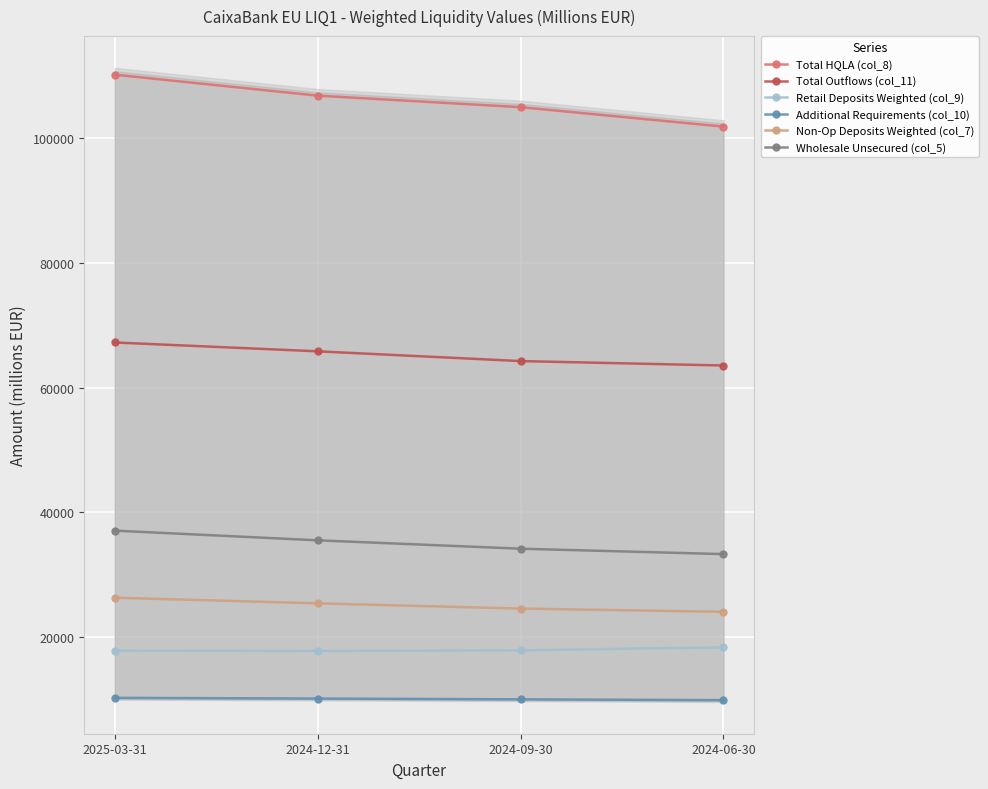

At which label does Retail Deposits Weighted (col_9) first exceed 17865?

2024-06-30